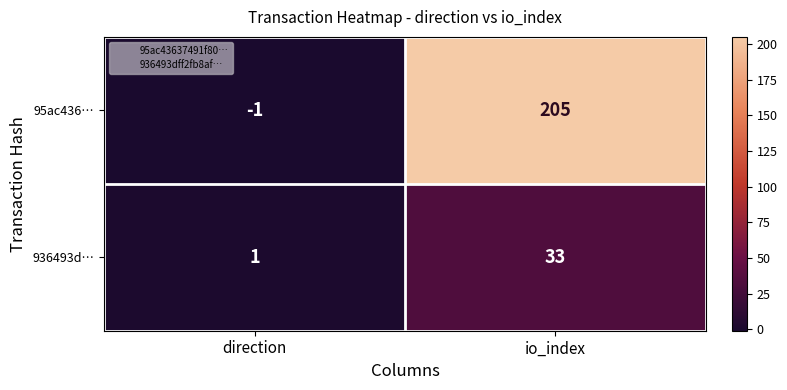

Which series has the largest total across all categories?

95ac436…